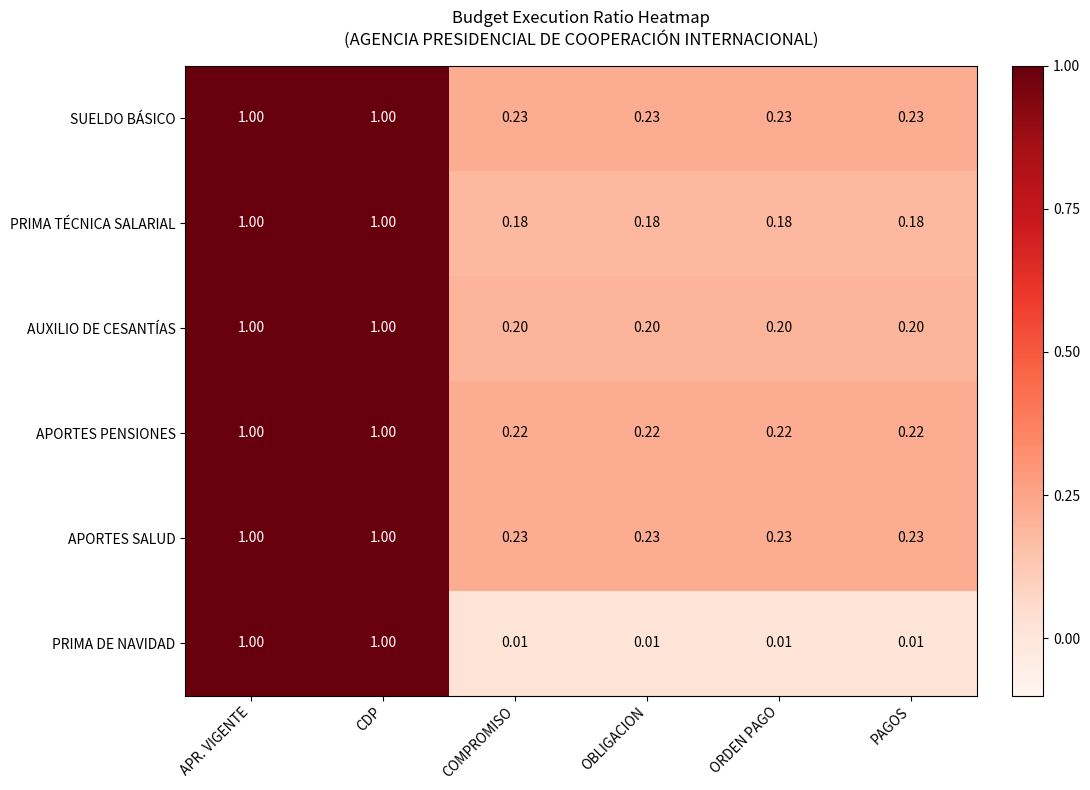

Between CDP and COMPROMISO, which series saw the biggest shift?

PRIMA DE NAVIDAD